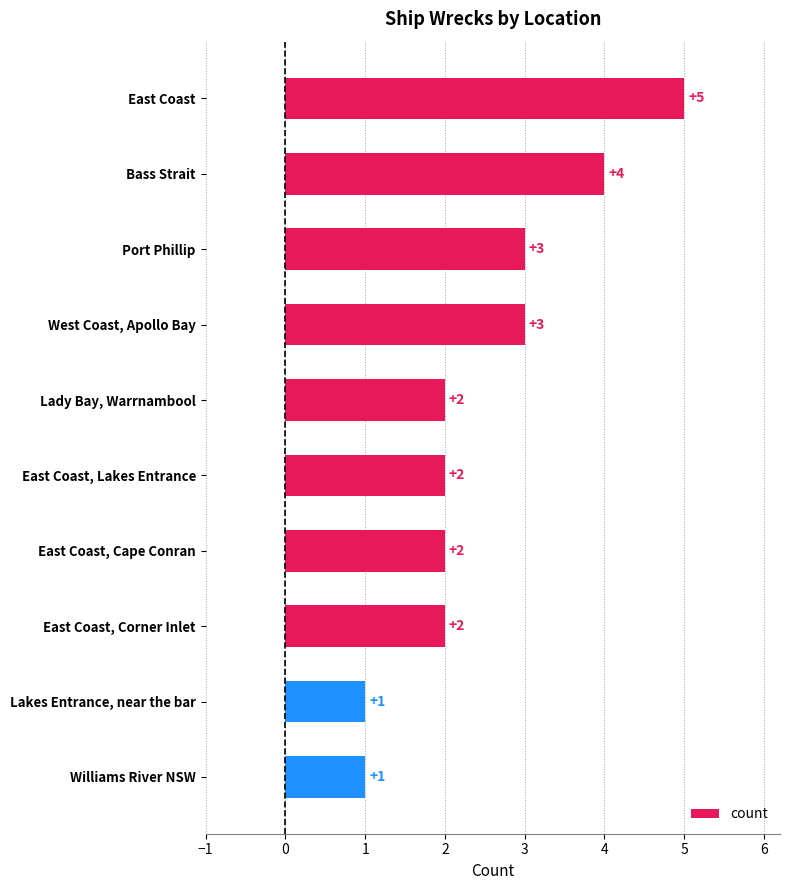

Reading top to bottom, list all the values displayed in this chart.

5	4	3	3	2	2	2	2	1	1